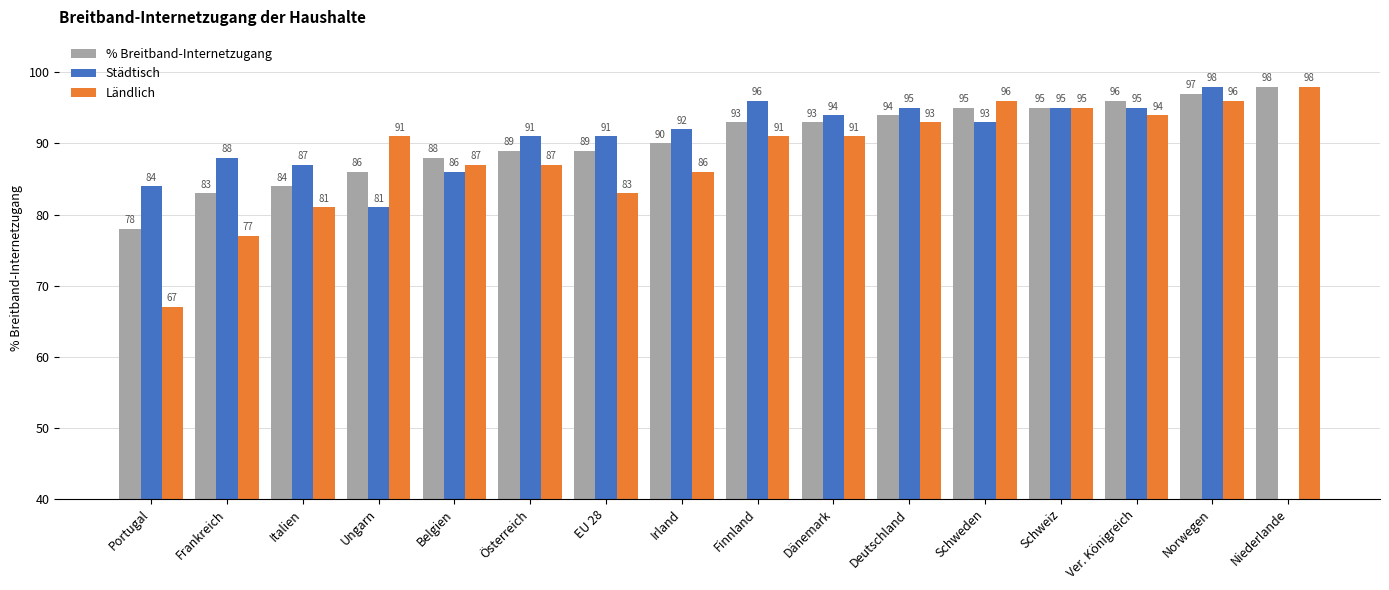

Read the Ländlich value at Irland.

86